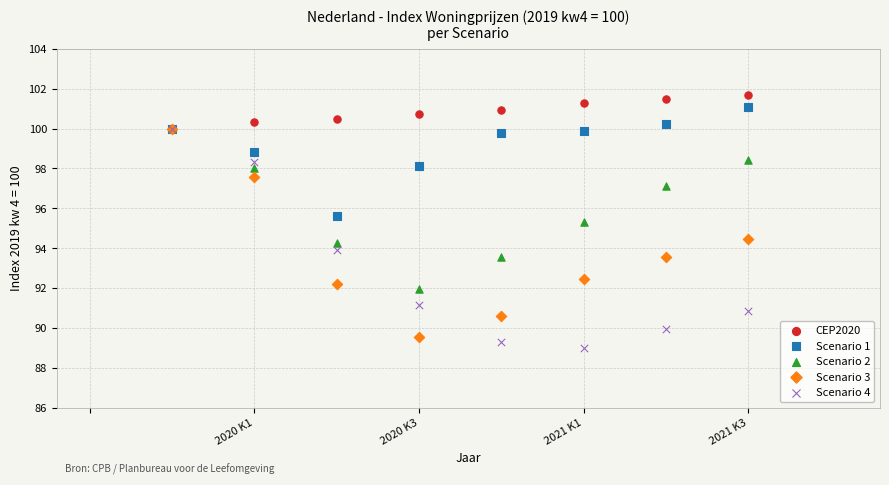

Across all series, what Y value is closest to 95?

95.3